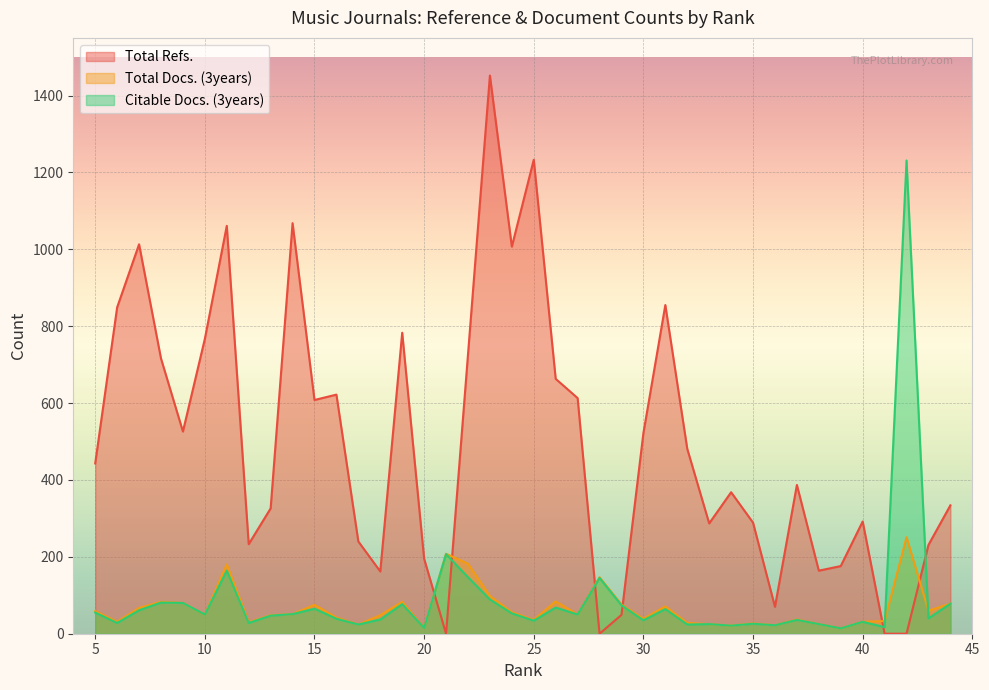

Reading right to left, list all the values displayed in this chart.

Total Refs.: 5=443	6=849	7=1013	8=716	9=526	10=767	11=1061	12=233	13=326	14=1068	15=608	16=622	17=240	18=162	19=783	20=195	21=0	22=726	23=1452	24=1007	25=1233	26=663	27=613	28=0	29=49	30=522	31=855	32=481	33=287	34=368	35=289	36=70	37=387	38=164	39=176	40=292	41=0	42=0	43=231	44=334
Total Docs. (3years): 5=59	6=31	7=67	8=83	9=80	10=50	11=180	12=30	13=48	14=51	15=75	16=42	17=24	18=48	19=83	20=15	21=208	22=182	23=98	24=56	25=36	26=84	27=50	28=147	29=76	30=39	31=71	32=28	33=25	34=21	35=27	36=22	37=37	38=25	39=14	40=31	41=33	42=251	43=60	44=78
Citable Docs. (3years): 5=55	6=28	7=61	8=81	9=80	10=50	11=164	12=28	13=47	14=51	15=65	16=39	17=24	18=37	19=77	20=15	21=207	22=147	23=89	24=53	25=34	26=68	27=50	28=145	29=74	30=35	31=64	32=24	33=25	34=21	35=26	36=22	37=36	38=25	39=14	40=31	41=17	42=1231	43=40	44=78